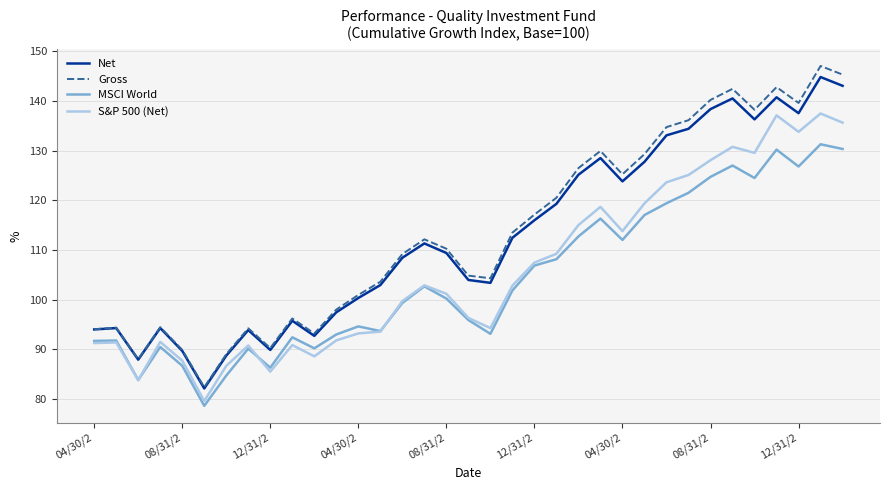

Which series has the widest spread of values?

Gross